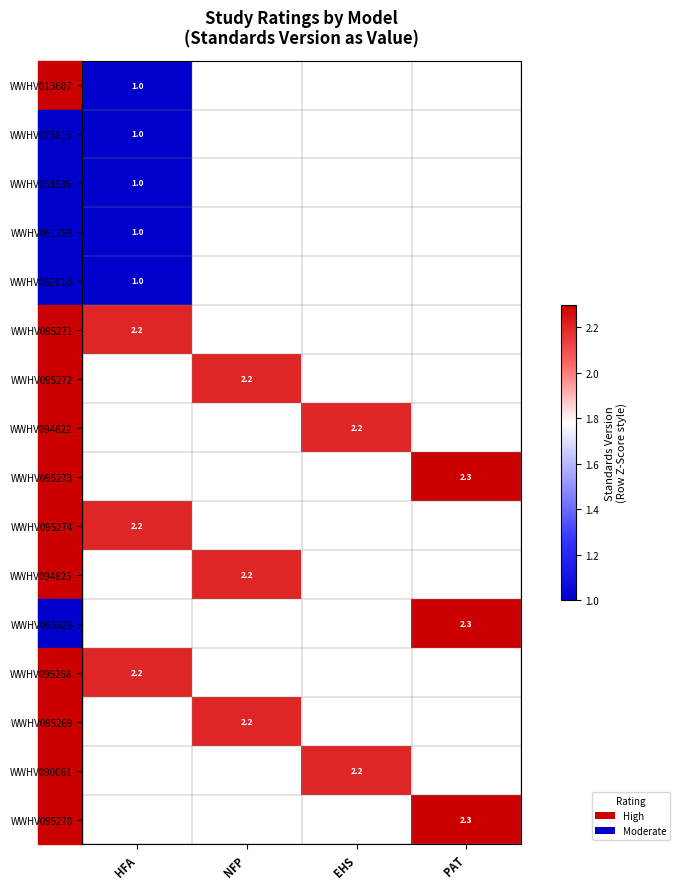

The WWHV095273 series shows 2.3 at PAT. True or false?

True